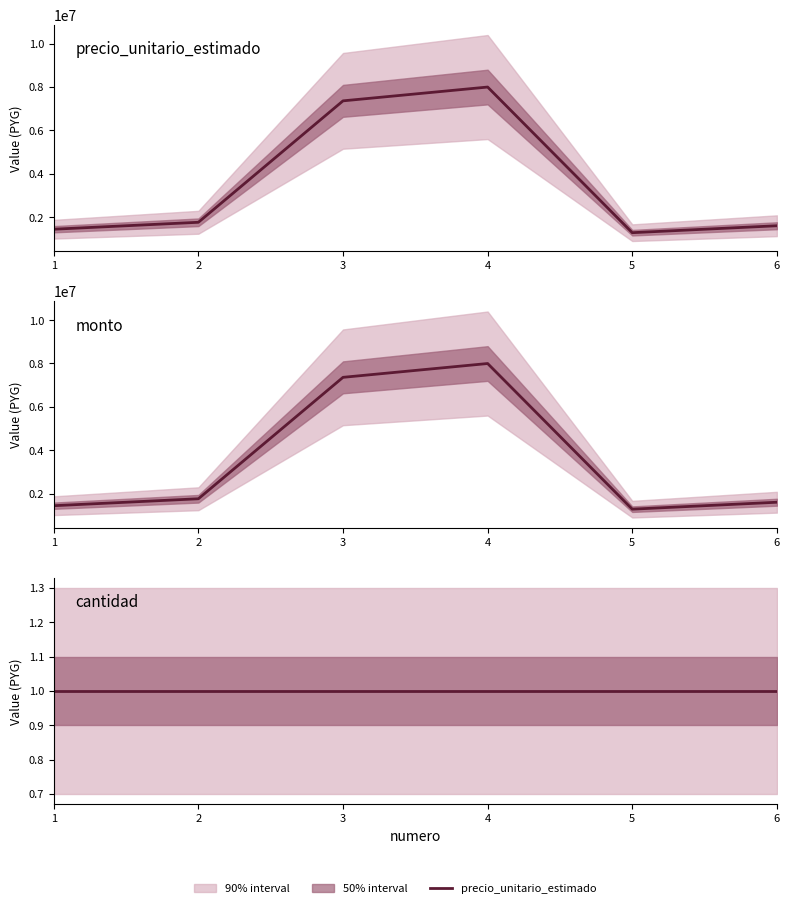

Reading left to right, list all the values displayed in this chart.

precio_unitario_estimado: 1440000	1760000	7360000	7996800	1280000	1600000
monto: 1440000	1760000	7360000	7996800	1280000	1600000
cantidad: 1	1	1	1	1	1